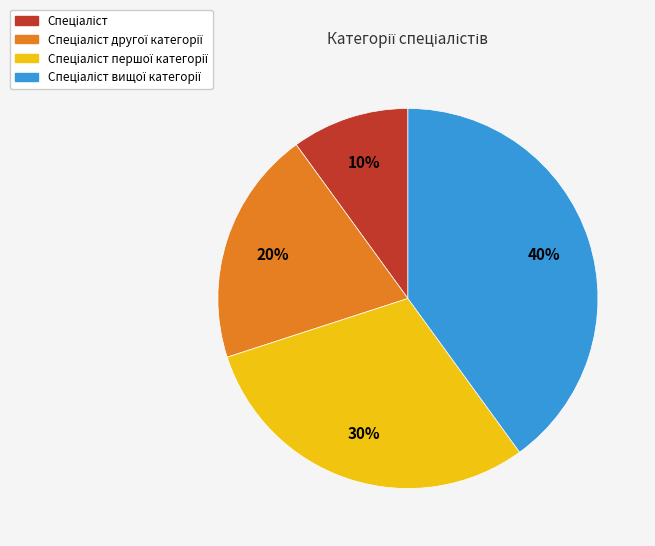

To the nearest percent, what is the difference between the largest and smallest slice percentages?

30%